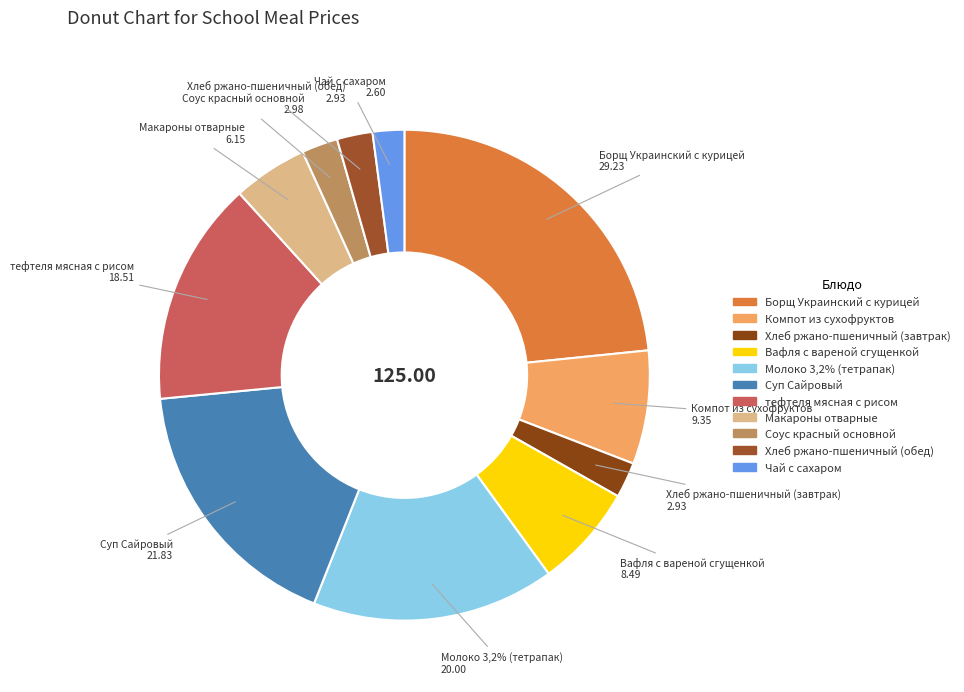

The Соус красный основной slice represents 2% of the pie. True or false?

True